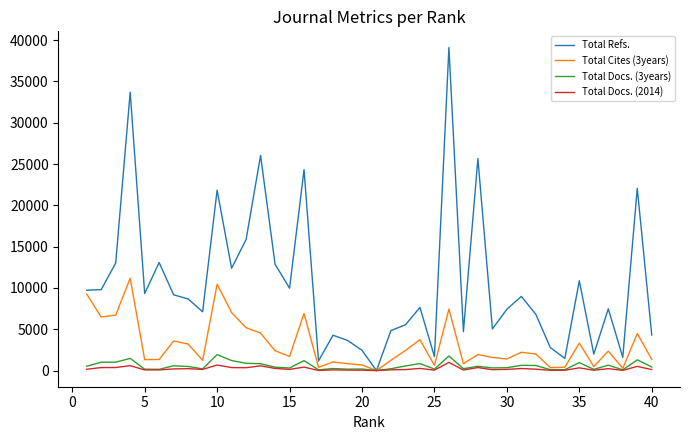

Does the chart display data point markers on the line(s)?

No